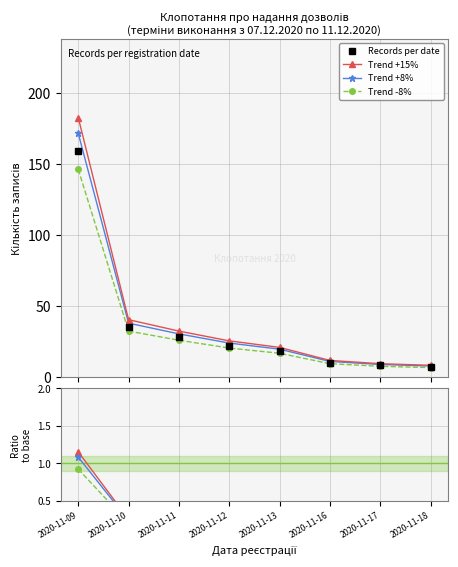

Reading right to left, transcribe all the data shown in this chart.

Records per date: 2020-11-18=7.0	2020-11-17=8.0	2020-11-16=10.0	2020-11-13=18.0	2020-11-12=22.0	2020-11-11=28.0	2020-11-10=35.0	2020-11-09=159.0
Trend +15%: 2020-11-18=0.1	2020-11-17=0.1	2020-11-16=0.1	2020-11-13=0.1	2020-11-12=0.2	2020-11-11=0.2	2020-11-10=0.3	2020-11-09=1.1
Trend +8%: 2020-11-18=0.0	2020-11-17=0.1	2020-11-16=0.1	2020-11-13=0.1	2020-11-12=0.1	2020-11-11=0.2	2020-11-10=0.2	2020-11-09=1.1
Trend -8%: 2020-11-18=0.0	2020-11-17=0.0	2020-11-16=0.1	2020-11-13=0.1	2020-11-12=0.1	2020-11-11=0.2	2020-11-10=0.2	2020-11-09=0.9